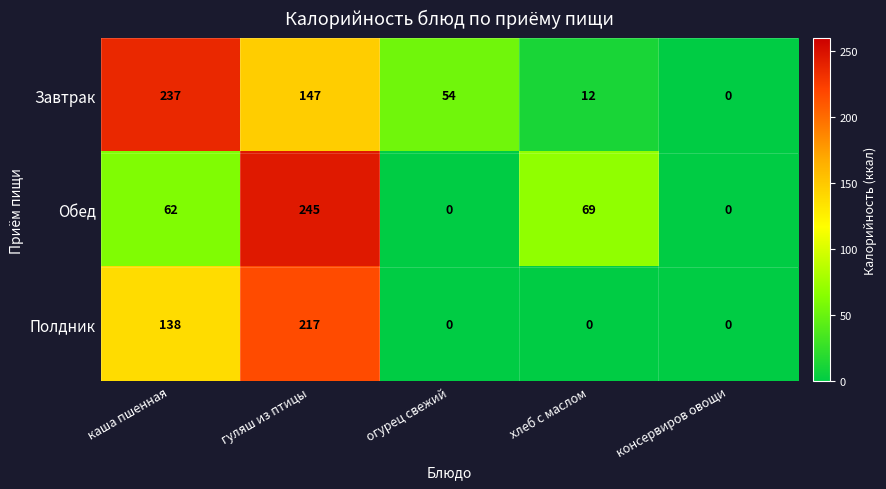

At which category does the chart reach its peak across all series?

гуляш из птицы